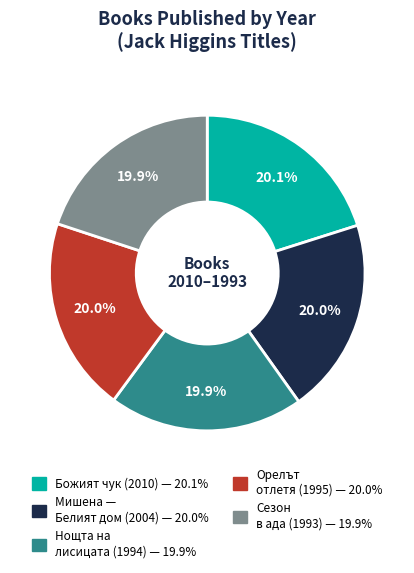

How many slices are in this pie chart?

5